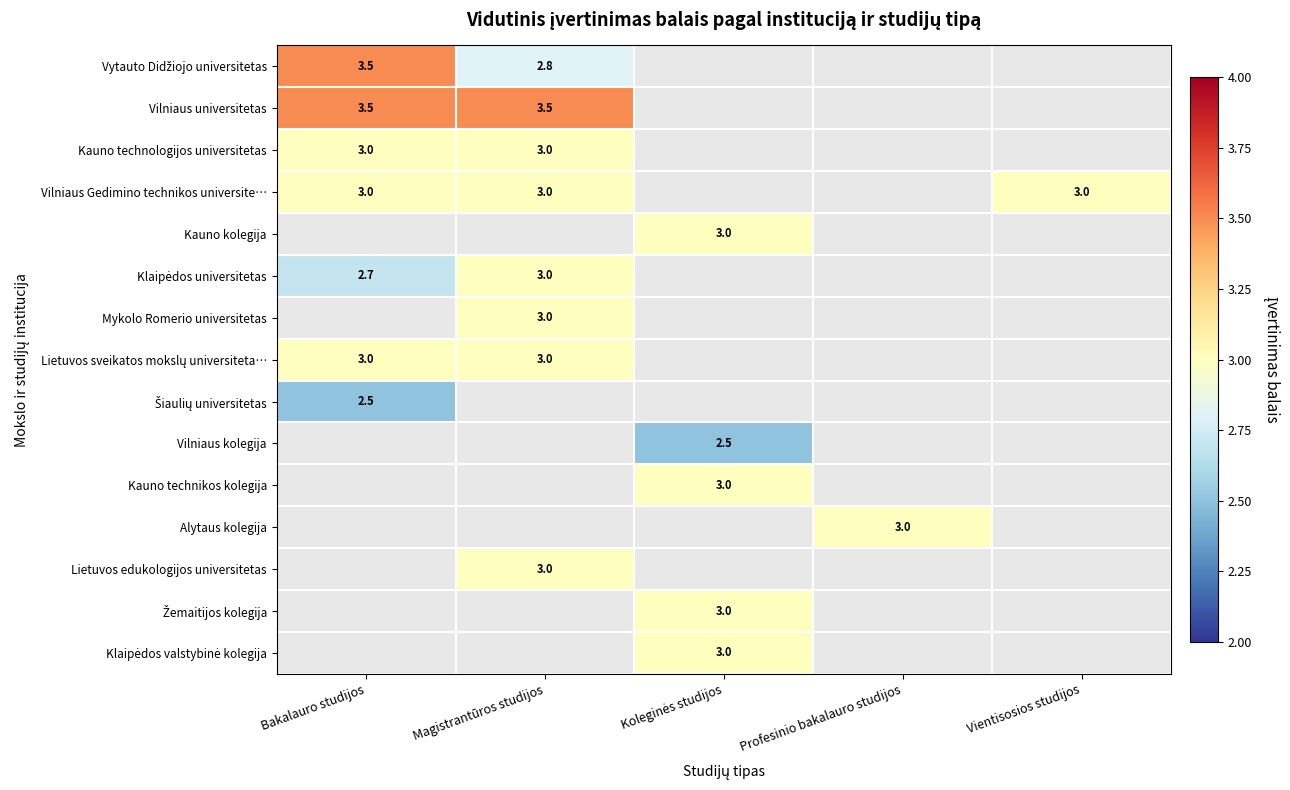

Which series has the widest spread of values?

Vytauto Didžiojo universitetas